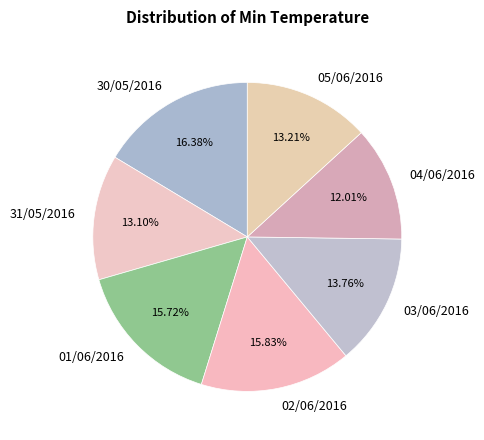

Between 04/06/2016 and 01/06/2016, which is larger?

01/06/2016